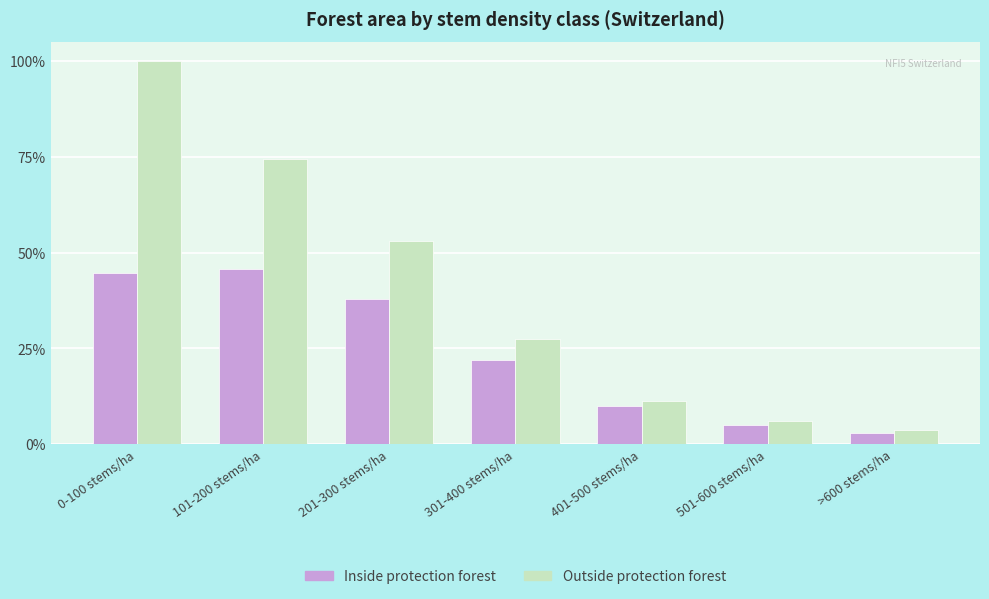

Which series has the largest total across all categories?

Outside protection forest